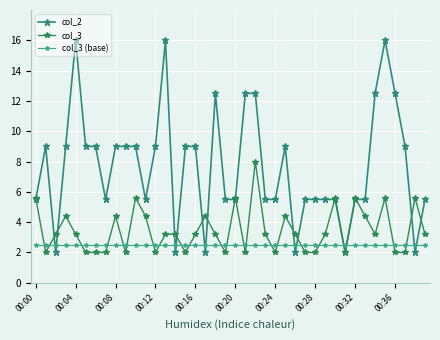

Where is col_3 nearest to the value 5?

00:00